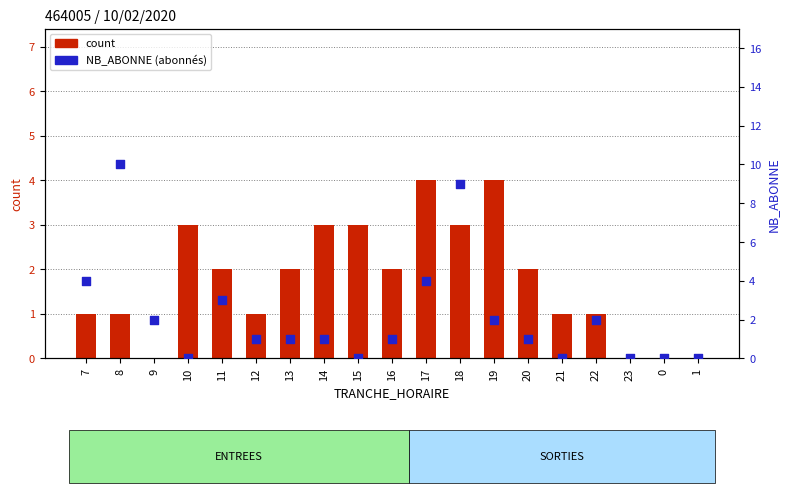

At which category is the sum across all series the highest?

18